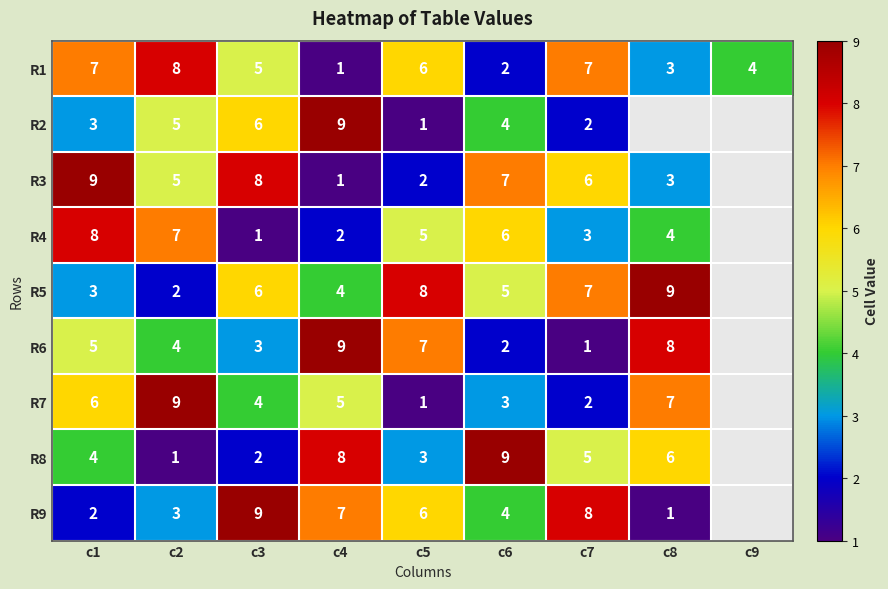

The R2 series shows 3 at c1. True or false?

True